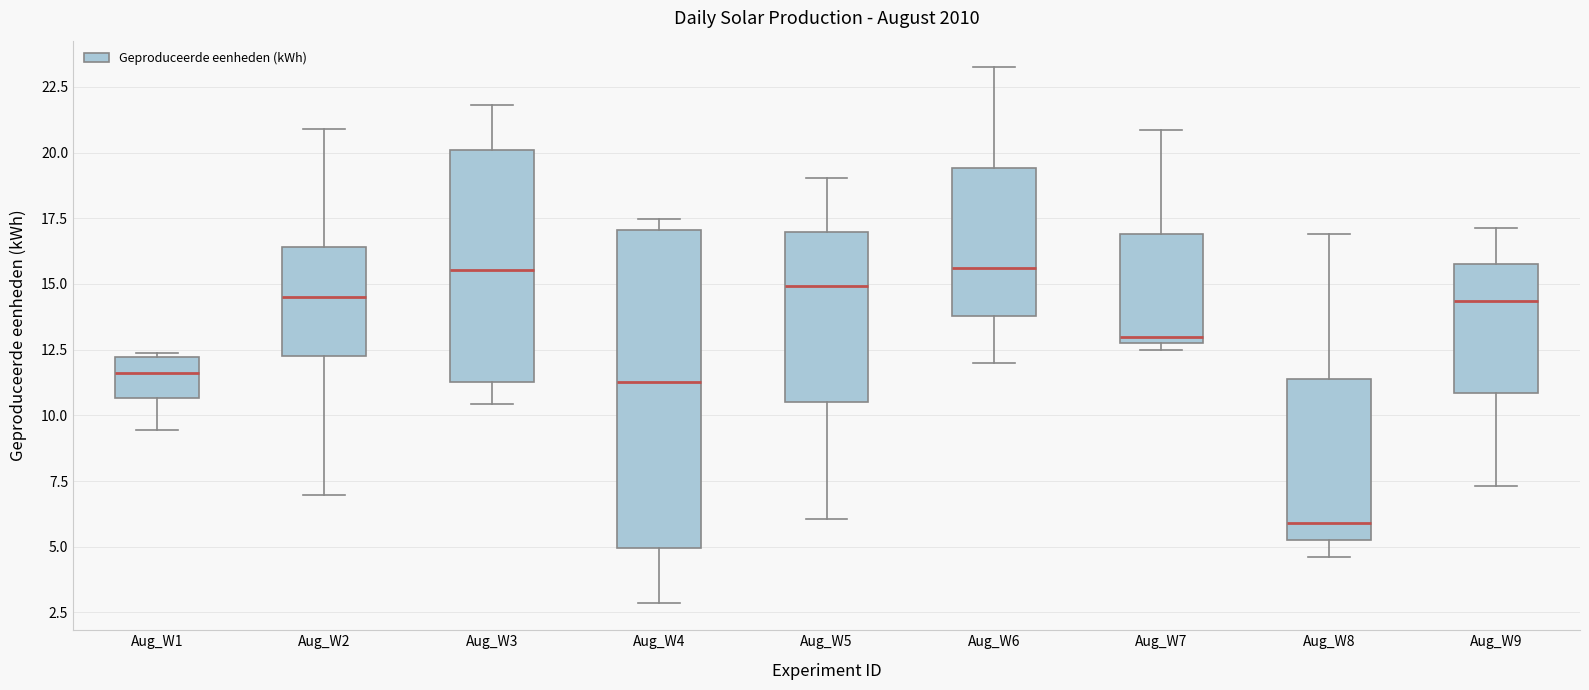

Which box is the tallest, from its lower edge to its upper edge?

Aug_W4